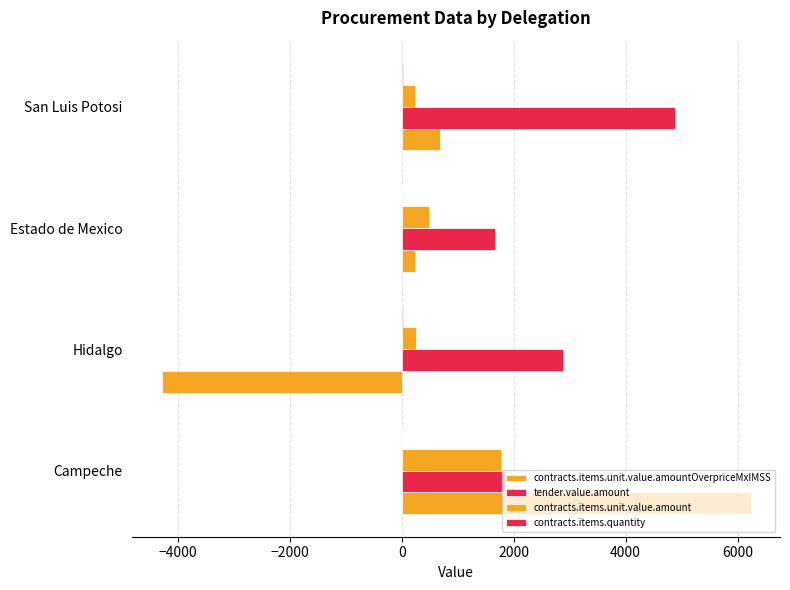

How many categories are shown in the chart?

4